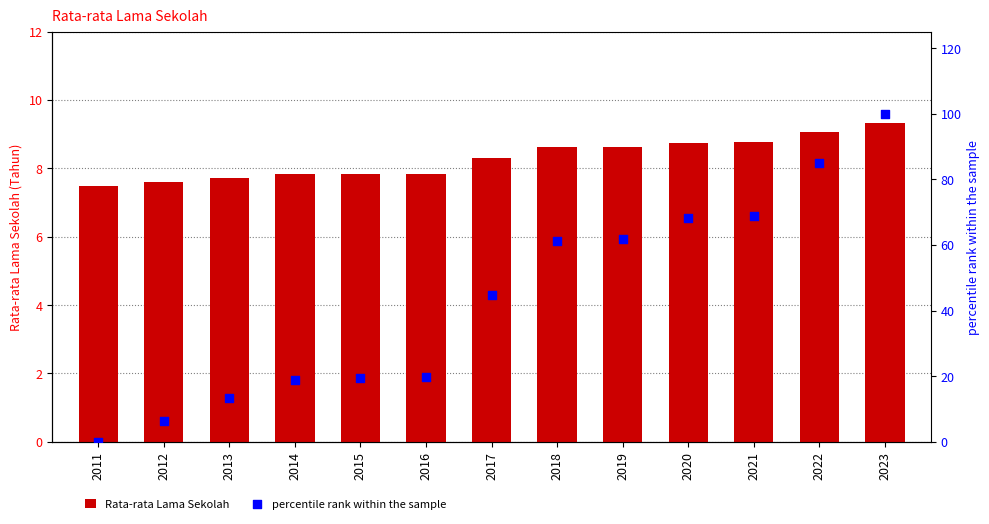

Which series contains the highest Y value?

percentile rank within the sample